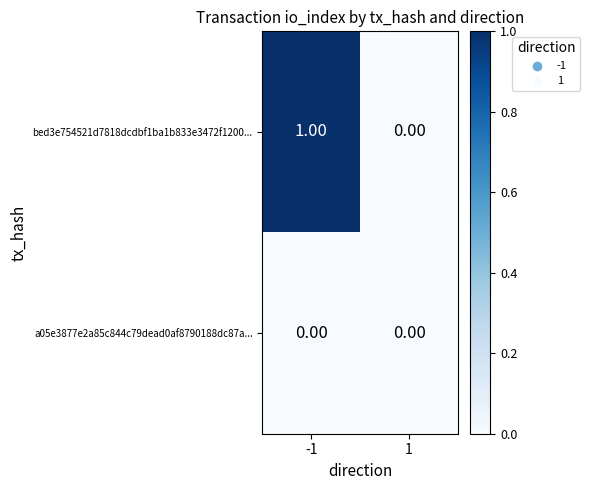

Rank the series by their maximum value, from highest to lowest.

bed3e754521d7818dcdbf1ba1b833e3472f1200..., a05e3877e2a85c844c79dead0af8790188dc87a...